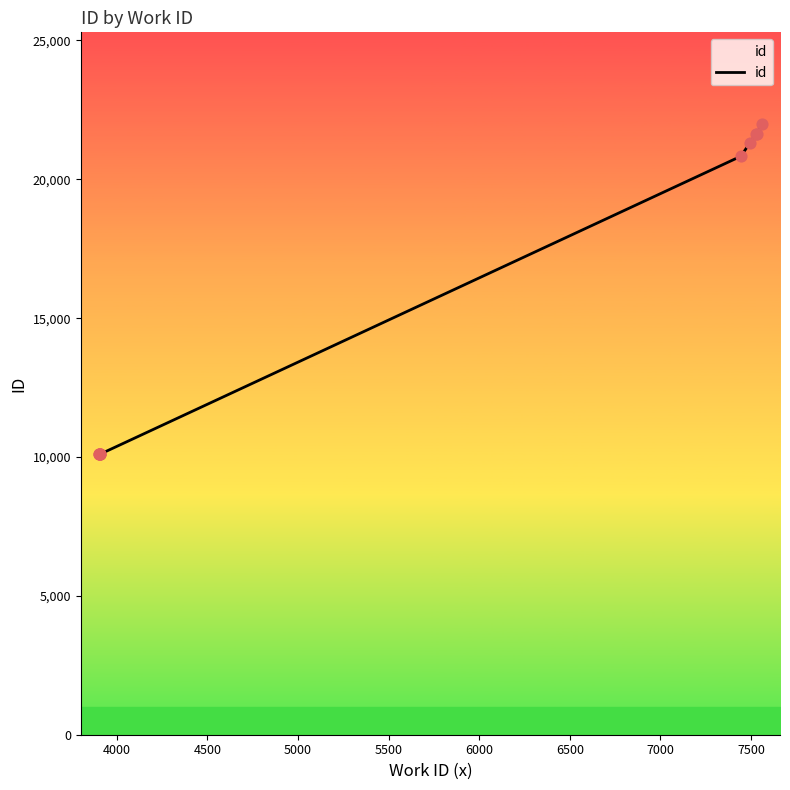

What is the change in value from 5000 to 7500?

+11550